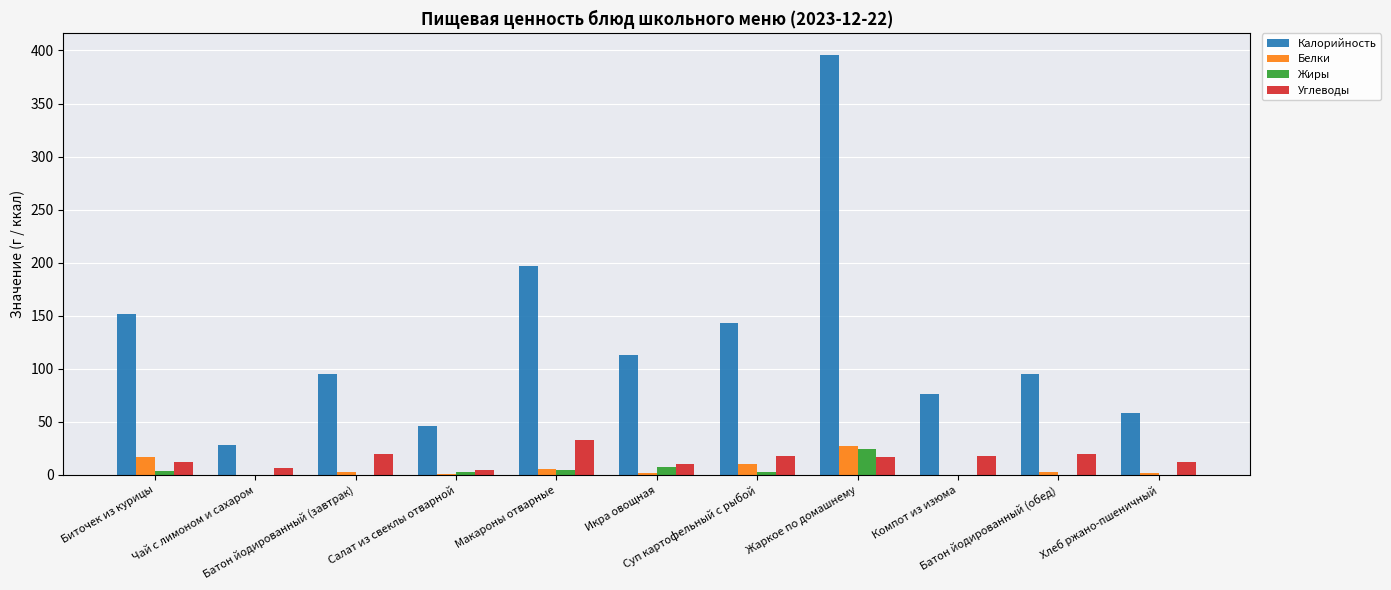

How many series are shown in this chart?

4